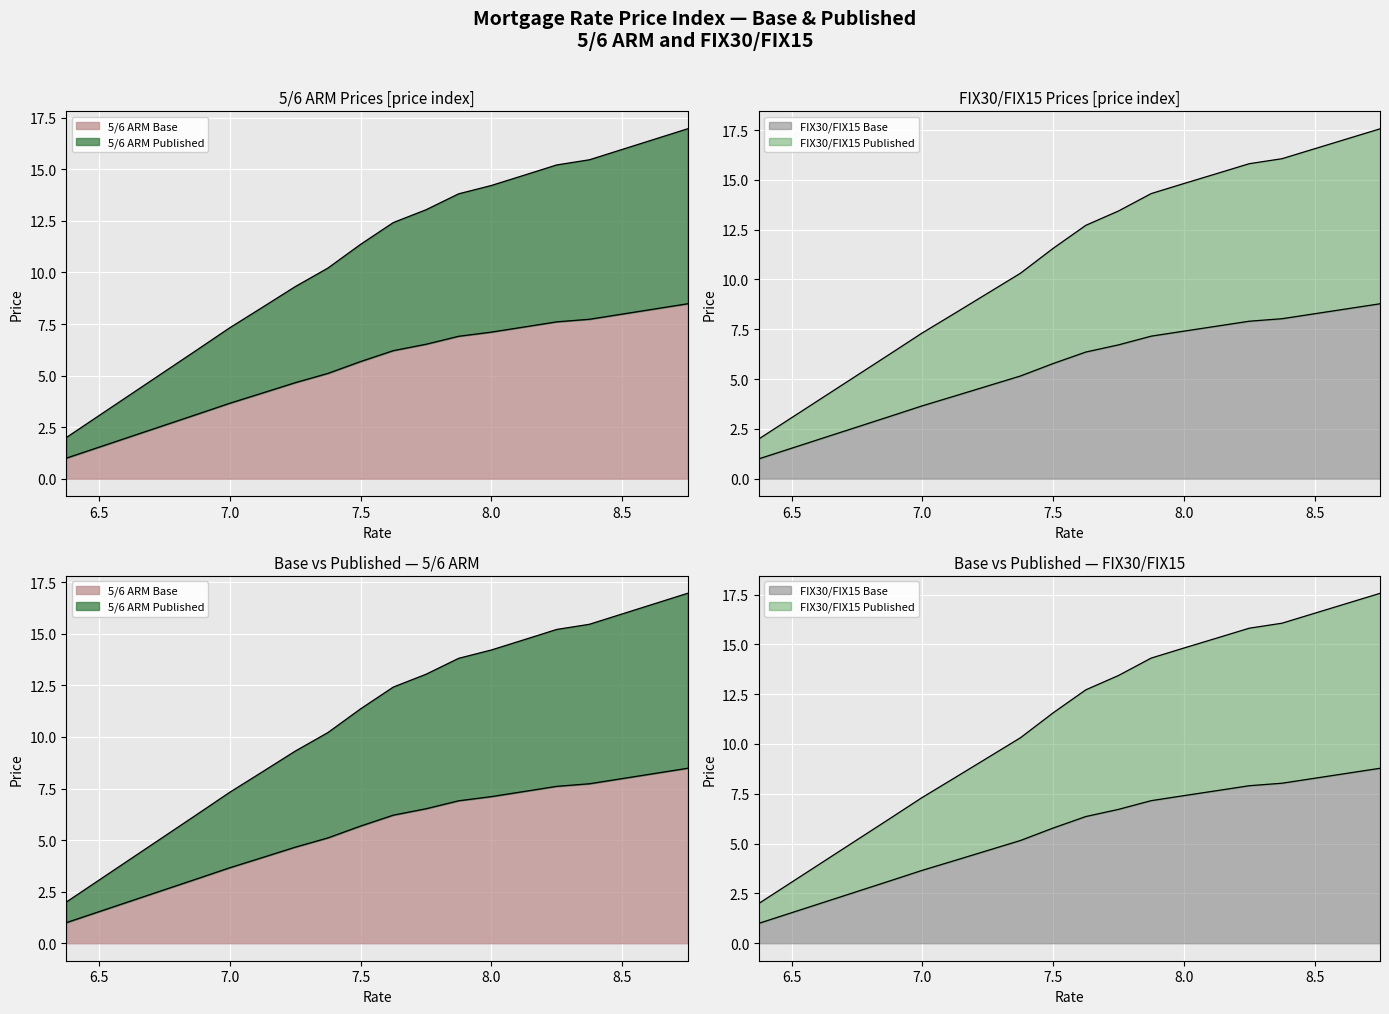

What position from the left is 8.125?

15